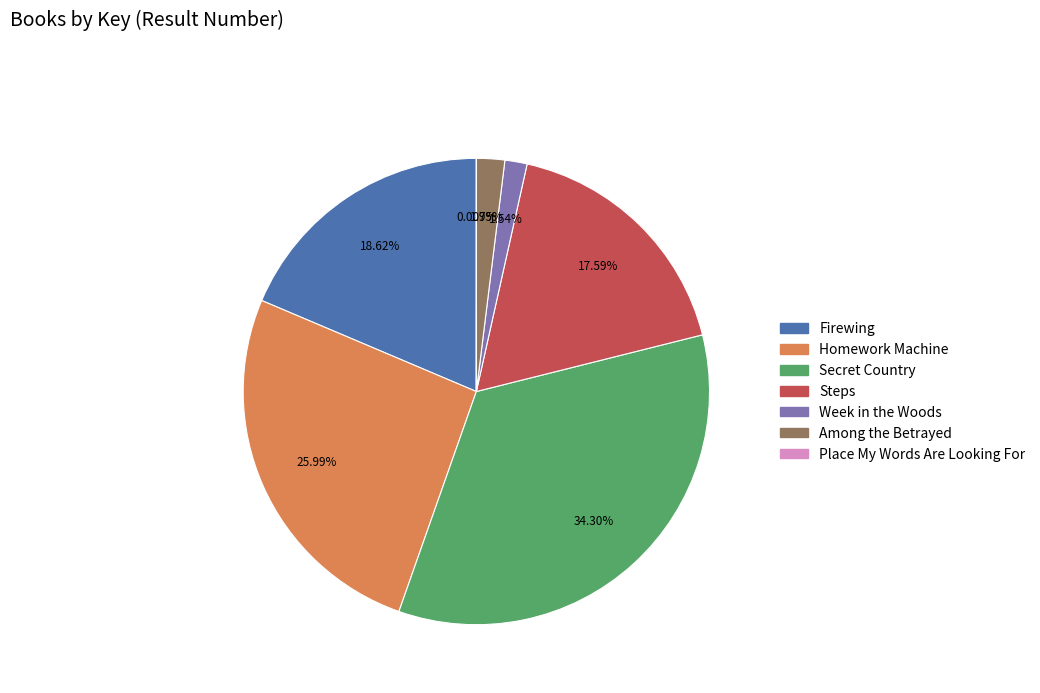

Which has a higher value, Secret Country or Homework Machine?

Secret Country